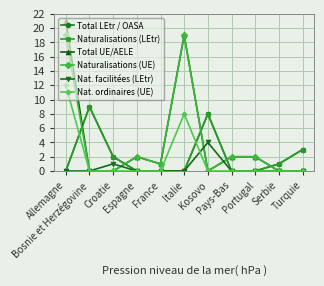

Is it true that Naturalisations (UE) equals 0 at France?

False